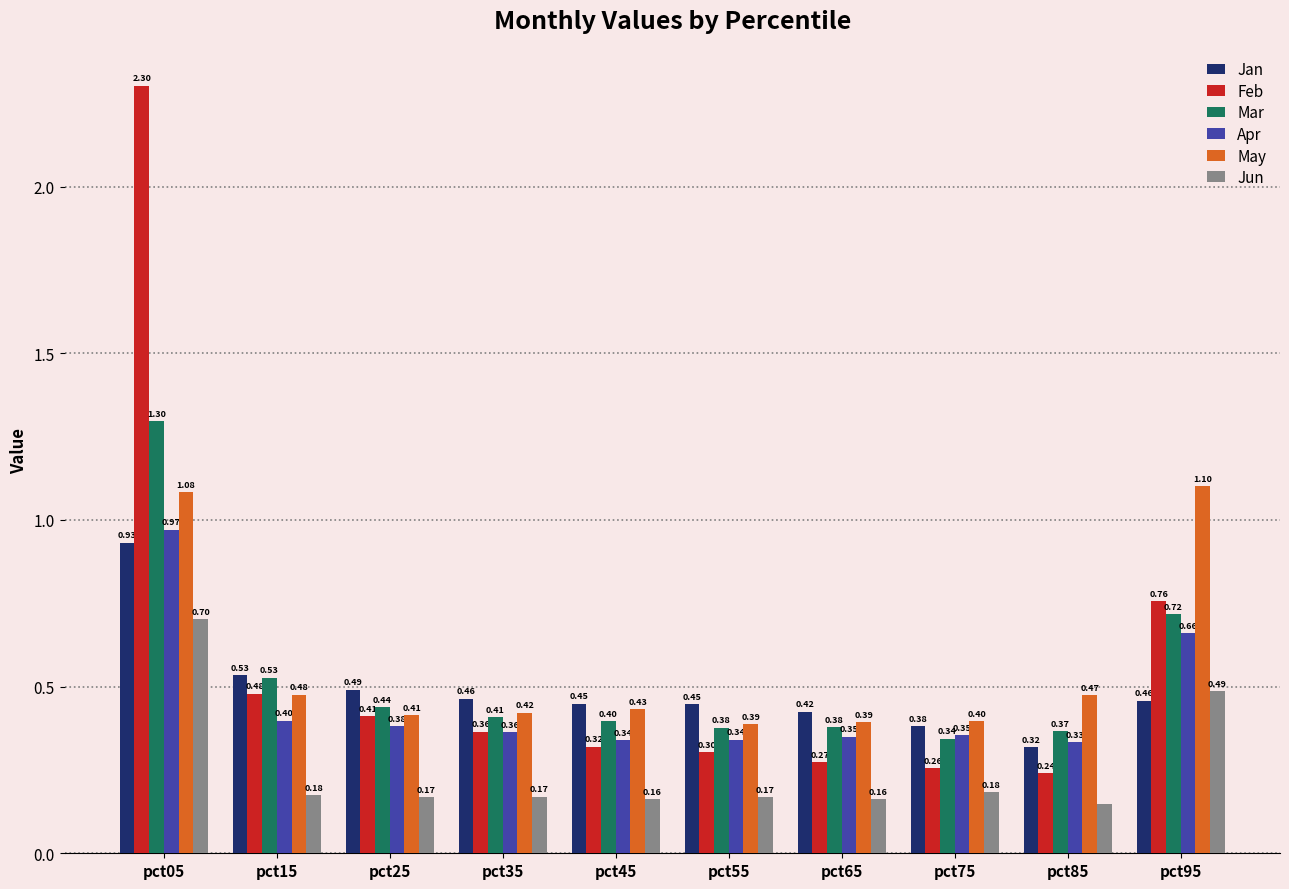

What is the total value across all series at pct75?

1.9